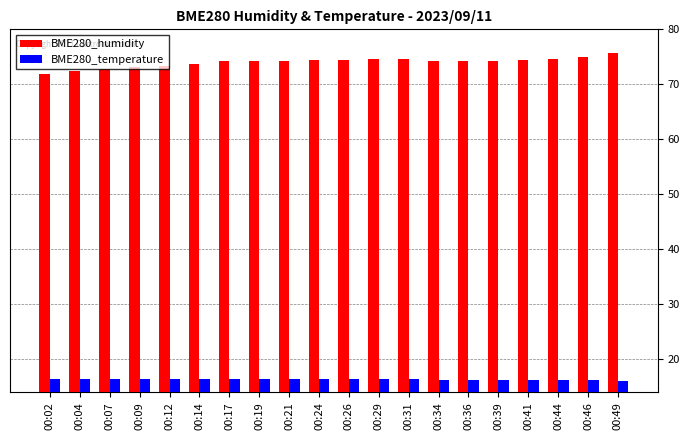

At how many categories does at least one series exceed 67?

20